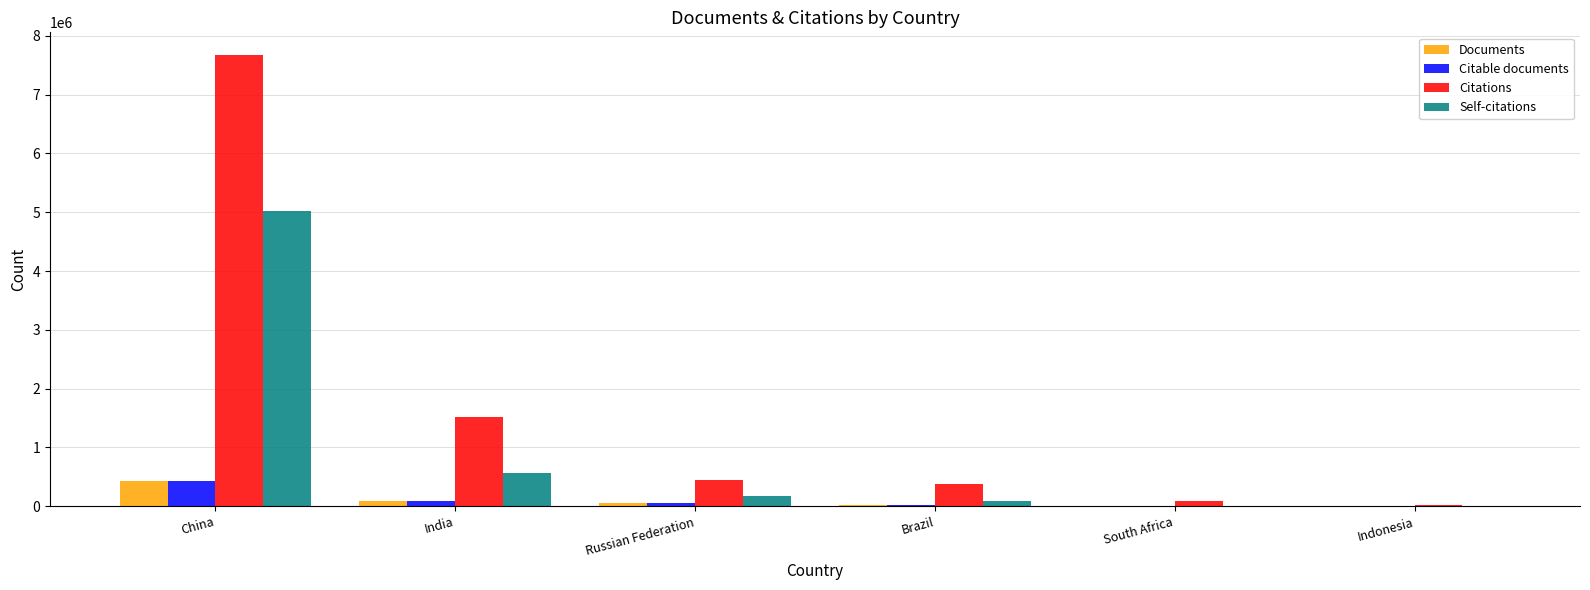

What is the total value across all series at Indonesia?

46099